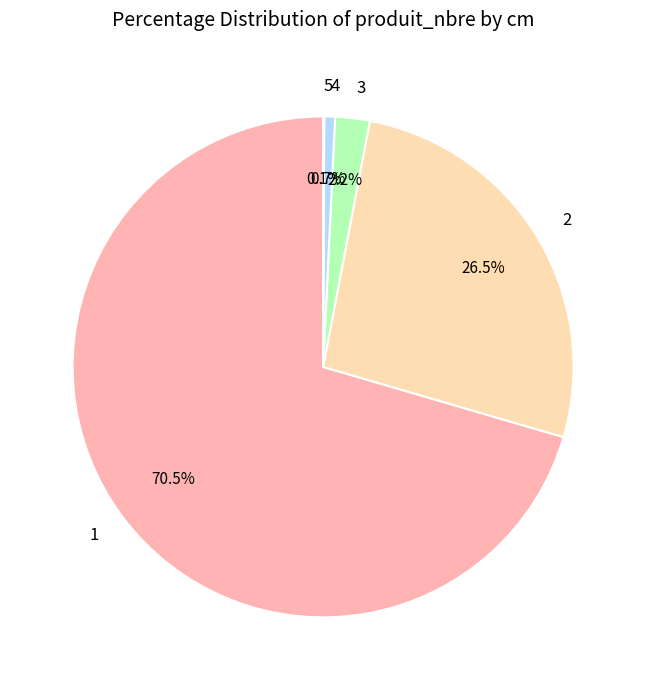

What is the total percentage of 2 and 4?

27.2%